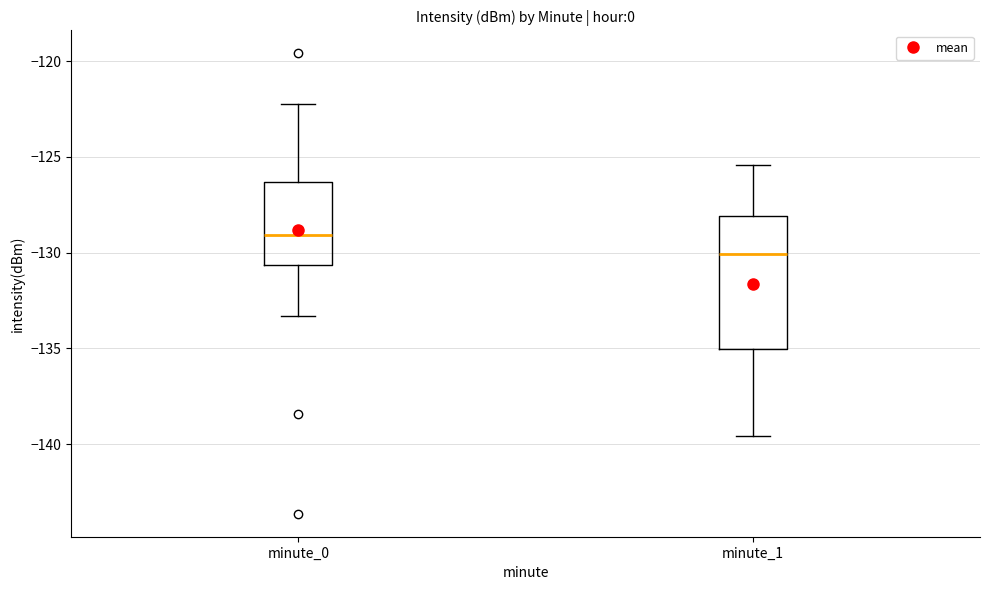

Reading left to right, transcribe this box plot: for each box, give where its median line is, the range the box spans, and where its two whiskers end, as read against the y-axis. The values are not printed on the chart, so give them approximately, as read against the axis.

minute_0: median -129.0, box -130.5 to -126.5, whiskers -133.5 to -122.0
minute_1: median -130.0, box -135.0 to -128.0, whiskers -139.5 to -125.5